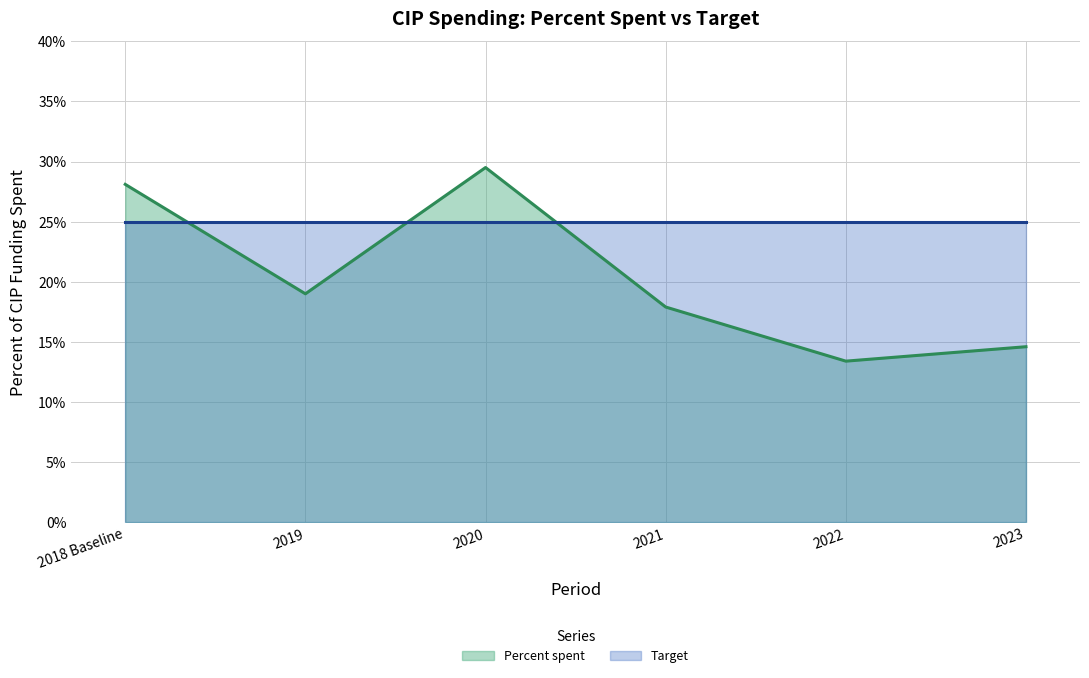

At which category does the chart reach its minimum across all series?

2022